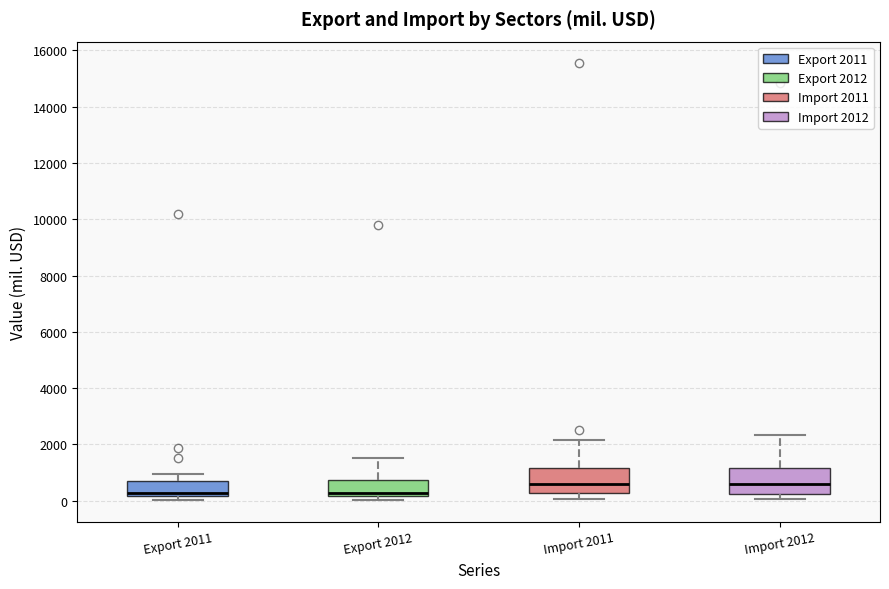

Reading left to right, read every box against the y-axis: the position of its median line, the range the box covers, and the ends of its whiskers. The values are not printed on the chart, so give them approximately, as read against the axis.

Export 2011: median 200 (just above the box's lower edge), box 200 to 600, whiskers 0 to 1000
Export 2012: median 200 (just above the box's lower edge), box 200 to 800, whiskers 0 to 1600
Import 2011: median 600, box 200 to 1200, whiskers 0 to 2200
Import 2012: median 600, box 200 to 1200, whiskers 0 to 2400